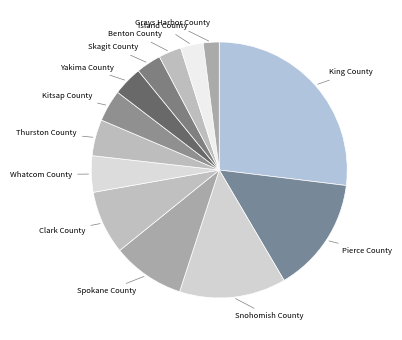

Do Kitsap County and Pierce County together represent more than half of the pie?

No